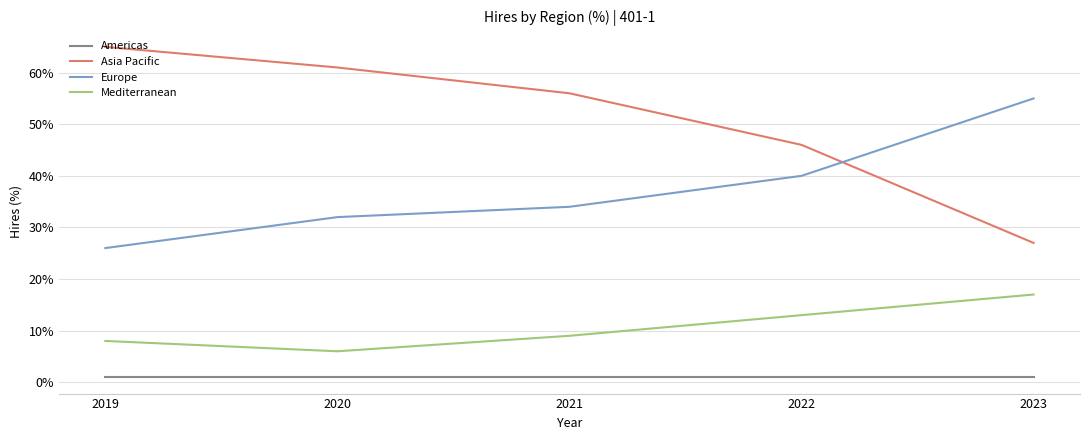

How many lines are shown in the chart?

4